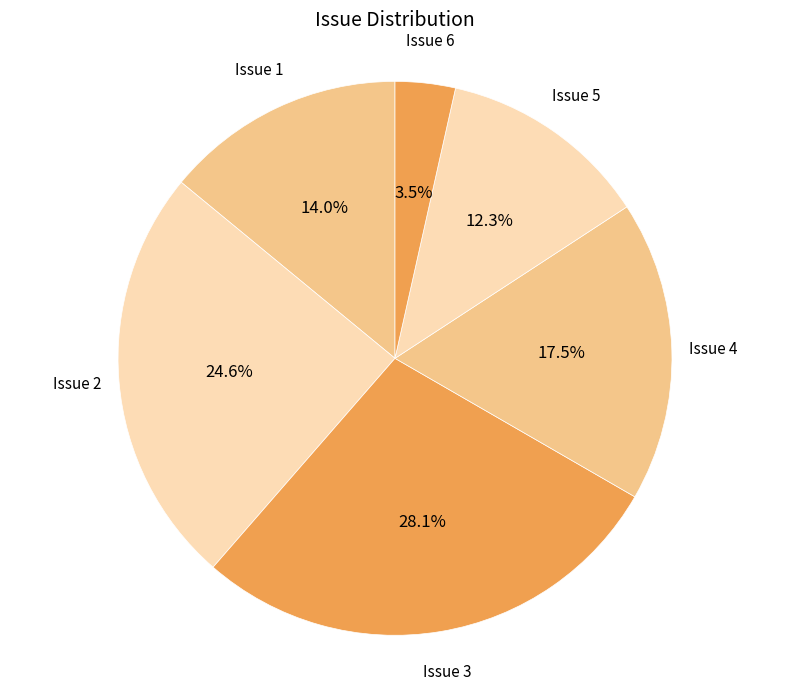

Is Issue 1 the majority of the pie?

No